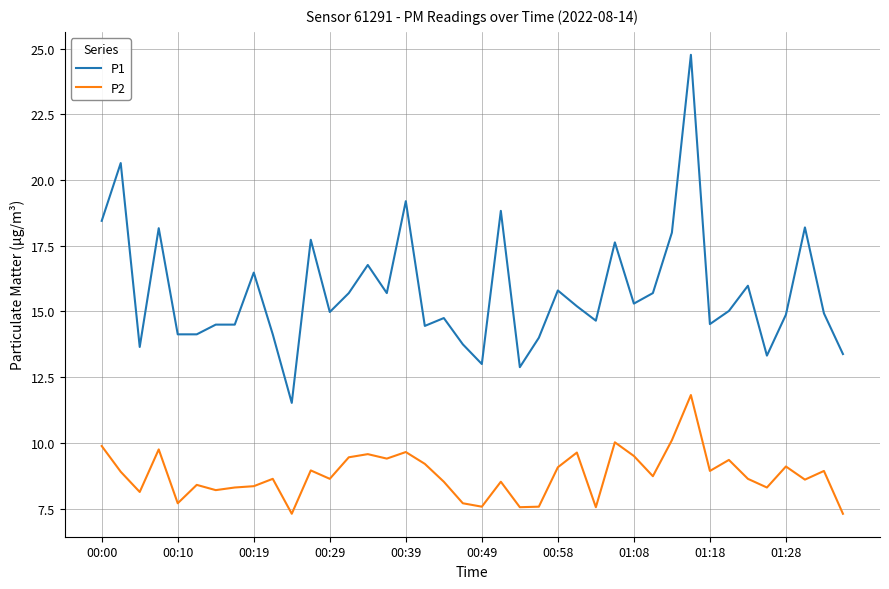

Which series has the largest total across all categories?

P1